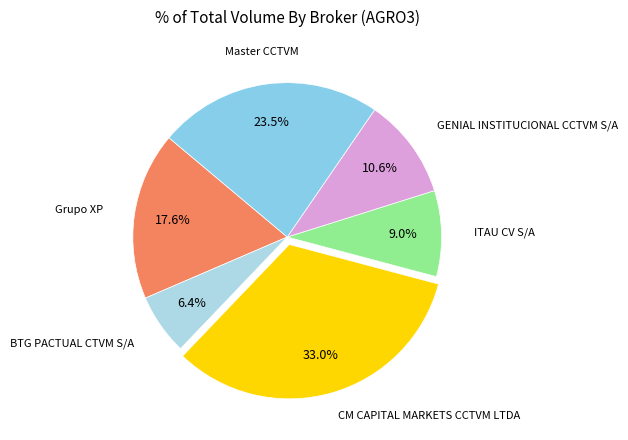

How many segments does this pie chart have?

6